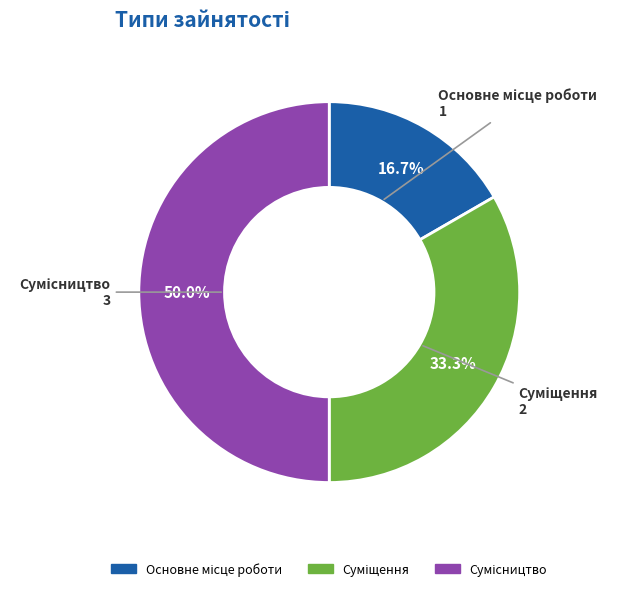

To the nearest percent, what is the average slice percentage?

33%